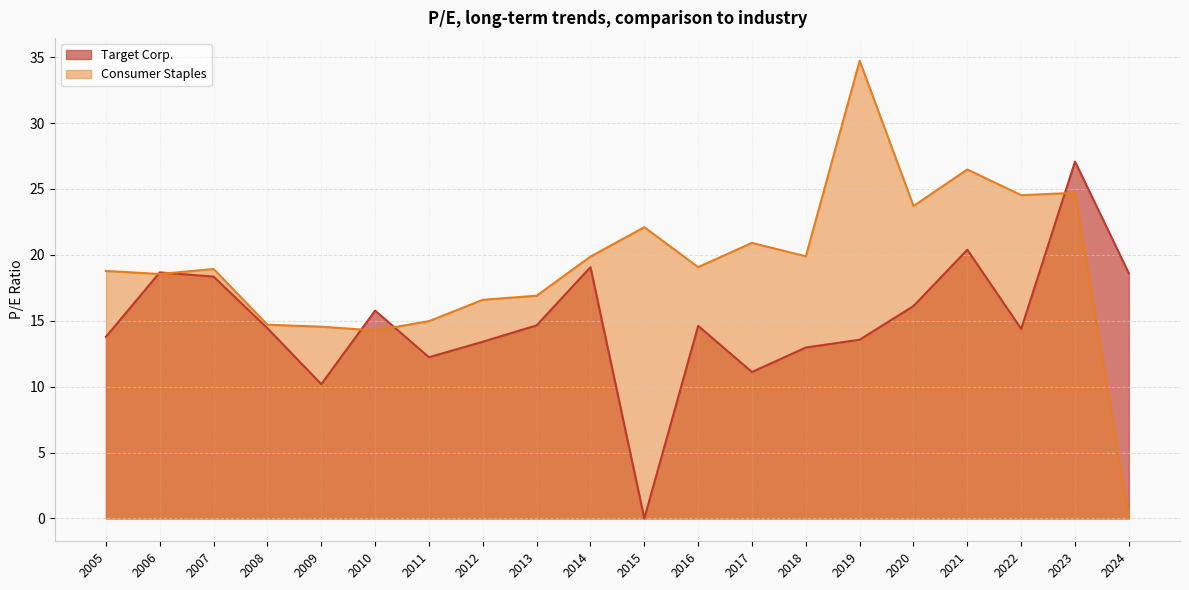

How many lines are shown in the chart?

2